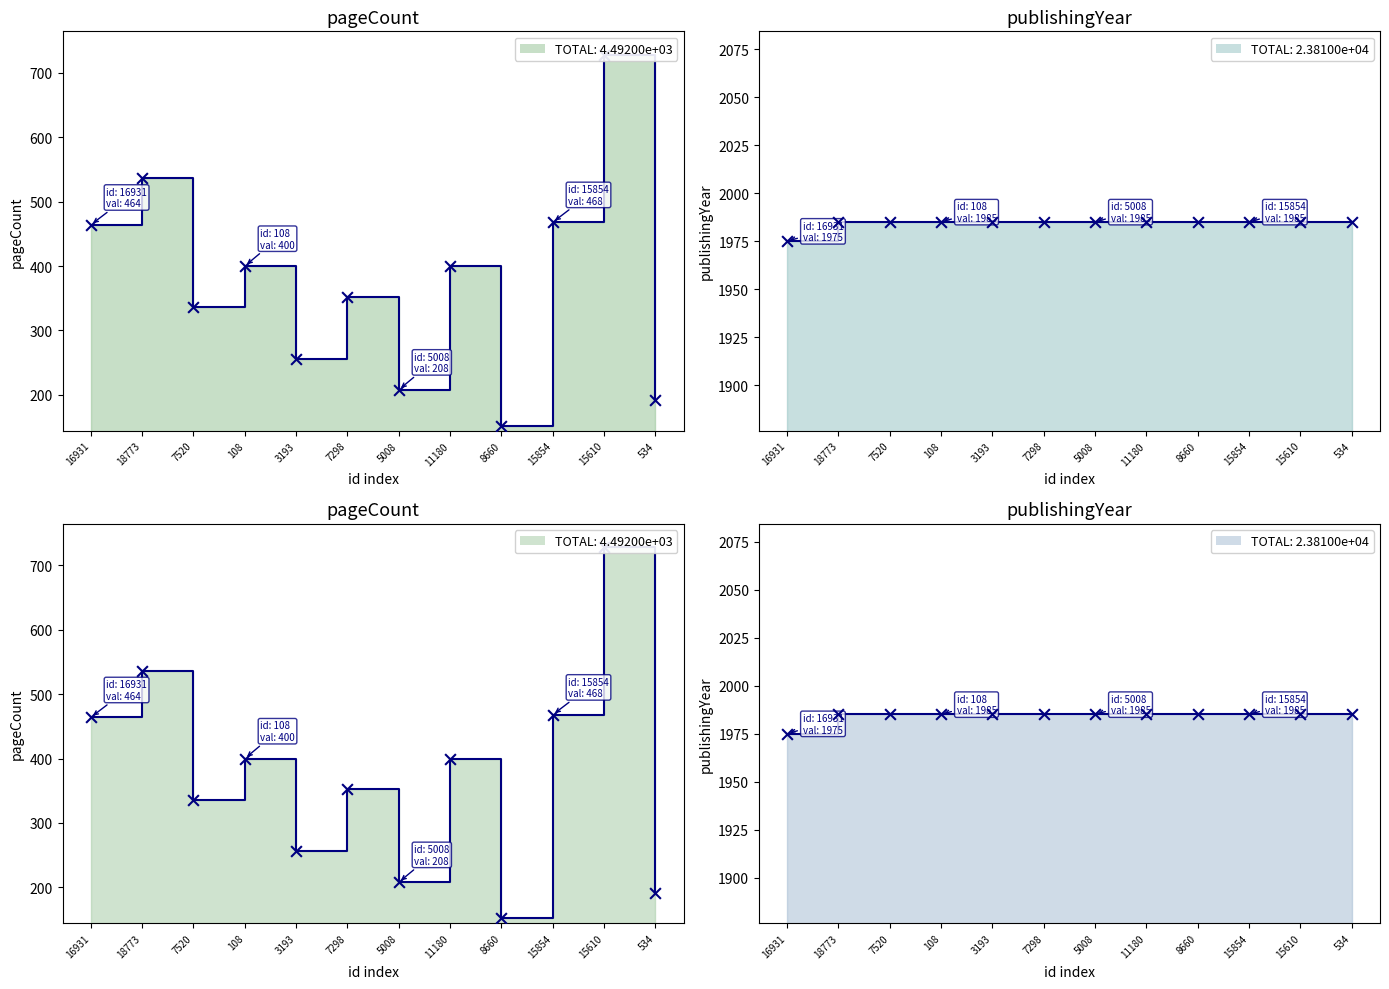

Is the value of pageCount at 7520 greater than the value of publishingYear at 7298?

No